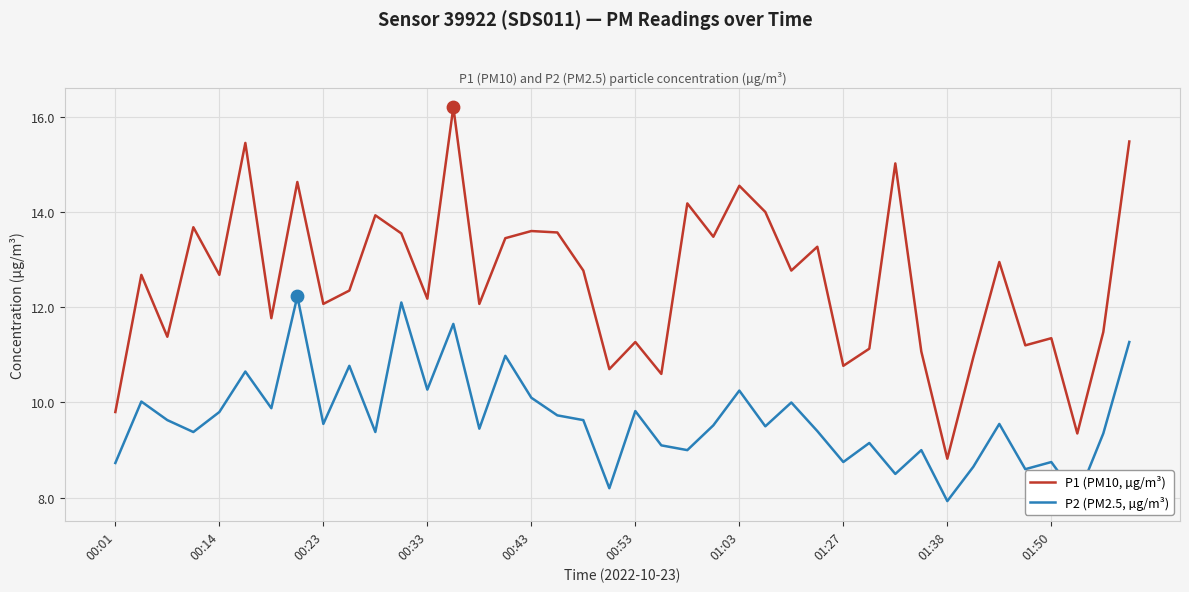

Which series has the widest spread of values?

P1 (PM10, µg/m³)